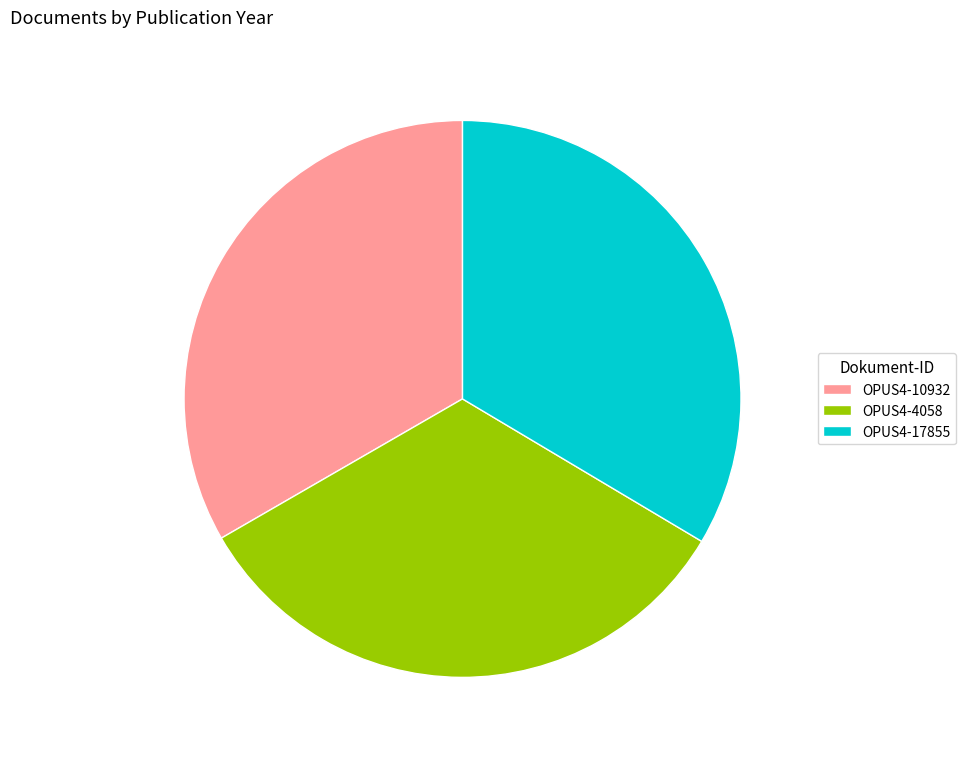

Is there a majority slice in this chart?

No